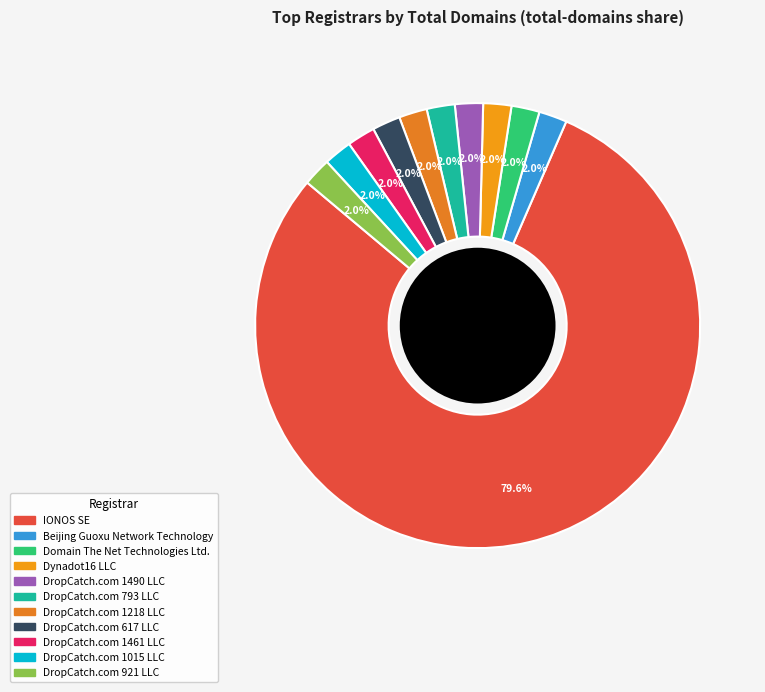

Is it true that IONOS SE is 80% of the pie?

True